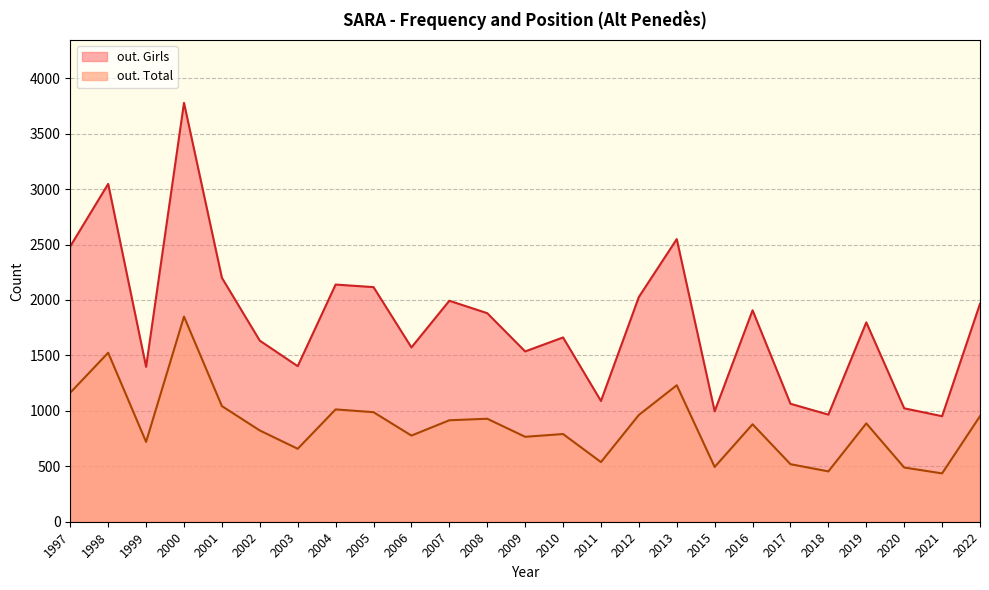

What is the spread (max minus min) of values at 2004?

1126